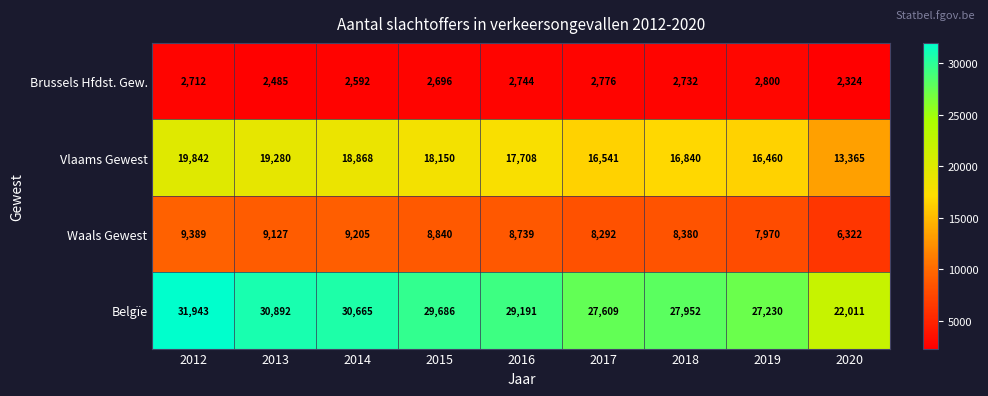

How many data points does each series have?

9